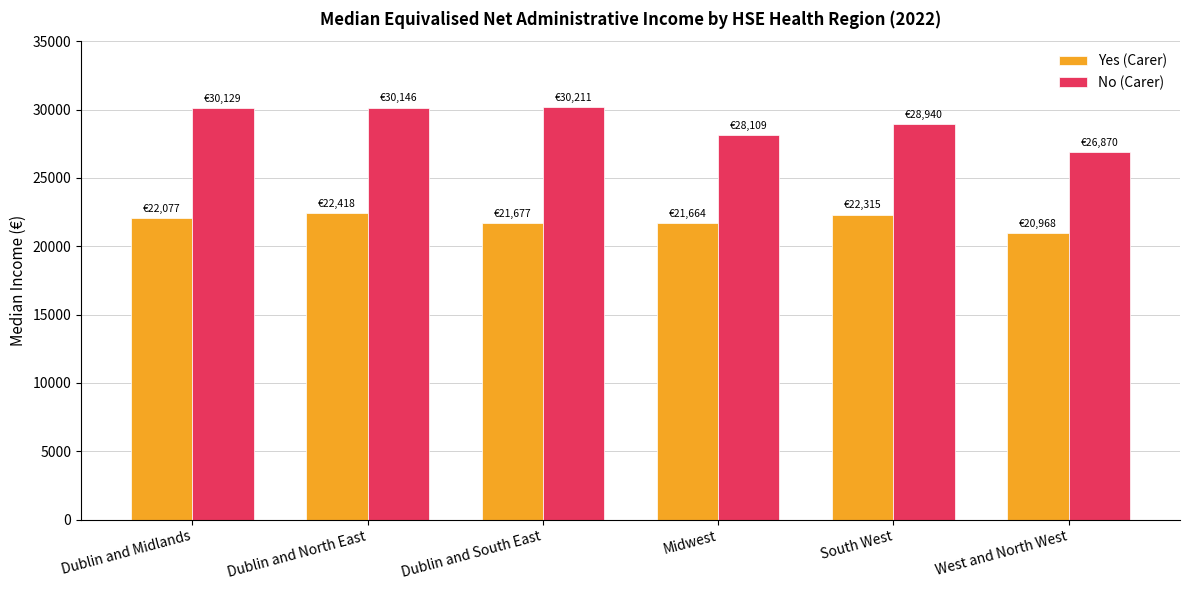

Rank the series by their maximum value, from lowest to highest.

Yes (Carer), No (Carer)